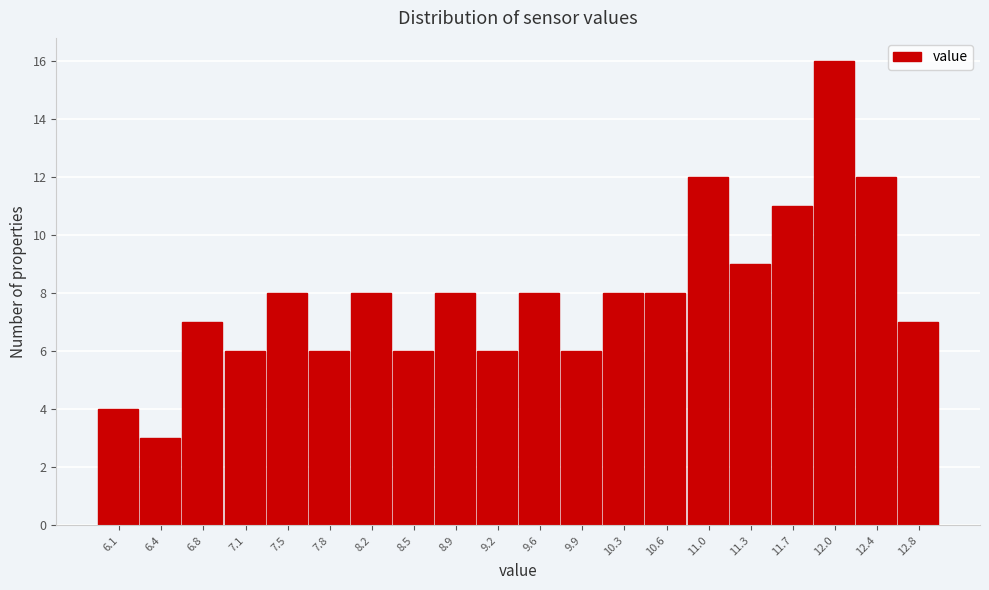

Reading left to right, transcribe all the data shown in this chart.

4	3	7	6	8	6	8	6	8	6	8	6	8	8	12	9	11	16	12	7